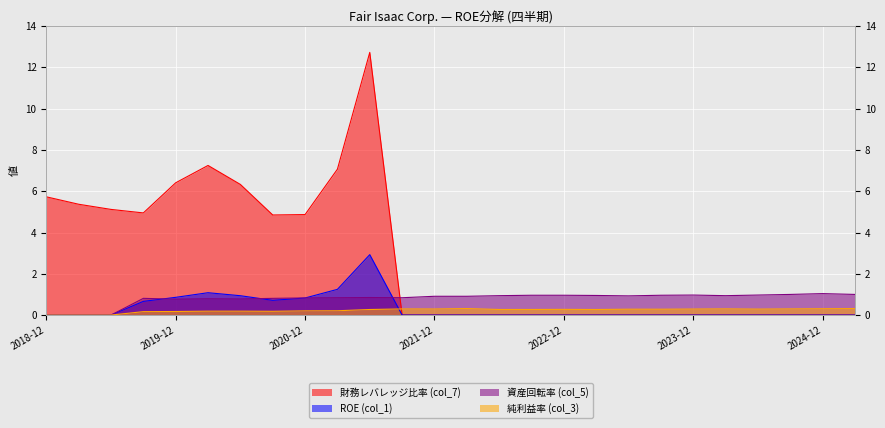

What is the sum of all 財務レバレッジ比率 (col_7) values?

70.7